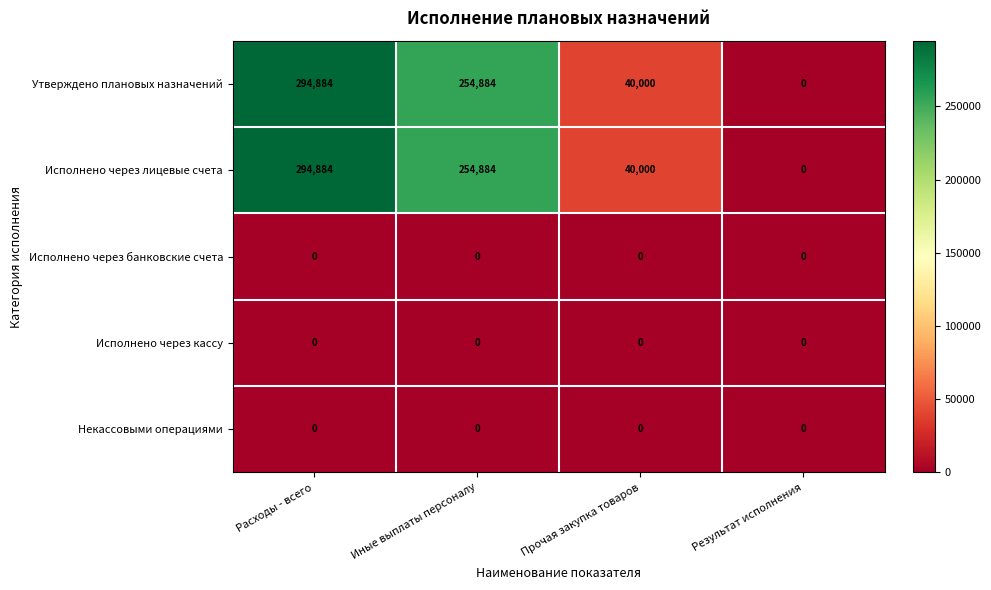

Where does the Исполнено через лицевые счета series first go above 254884?

Расходы - всего